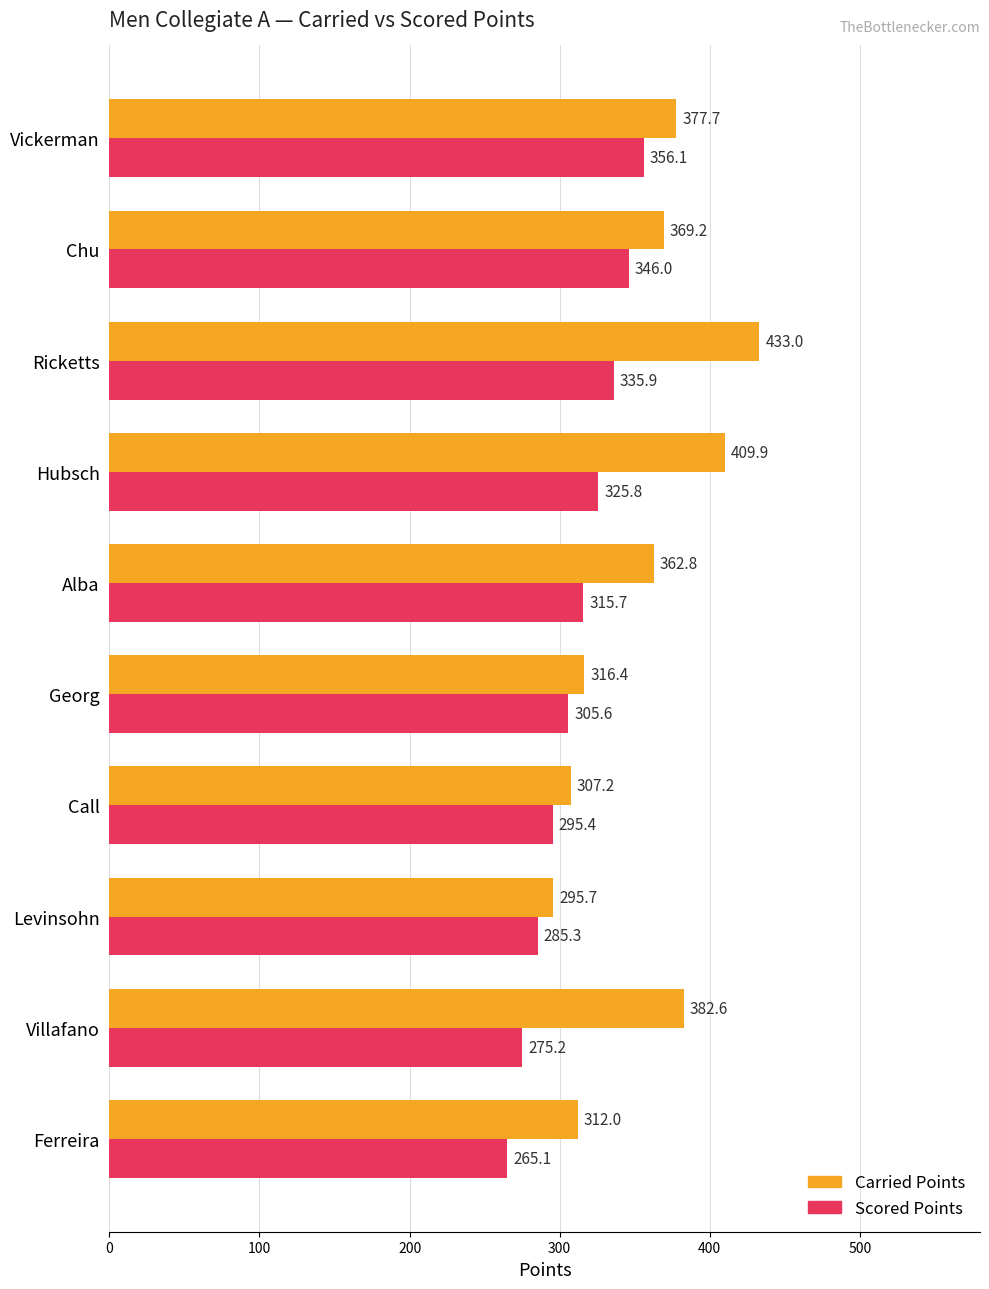

What is the spread (max minus min) of values at Ricketts?

97.1